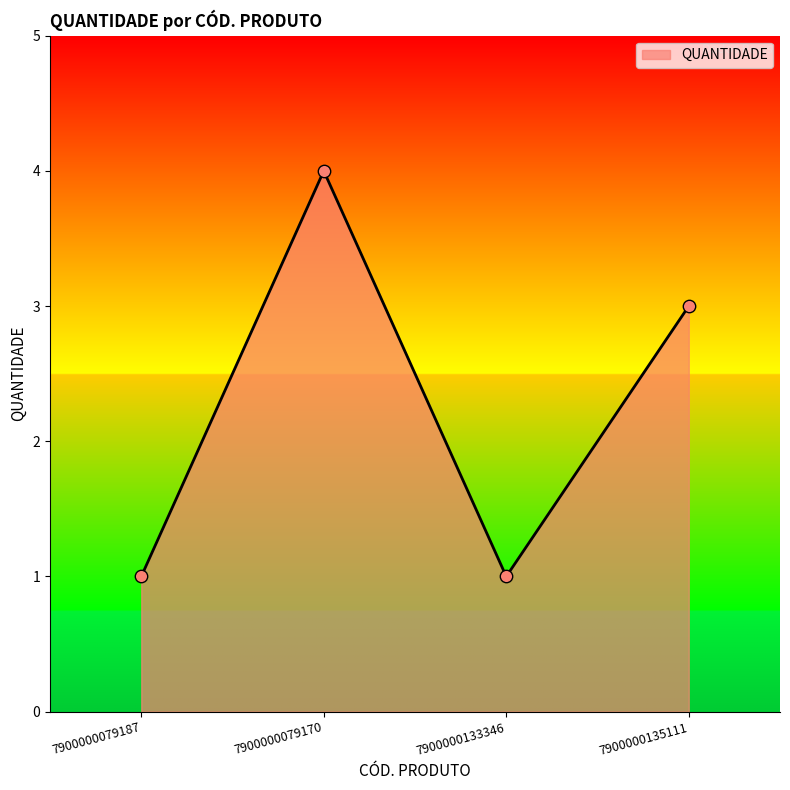

Which has a higher value, 7900000079170 or 7900000133346?

7900000079170